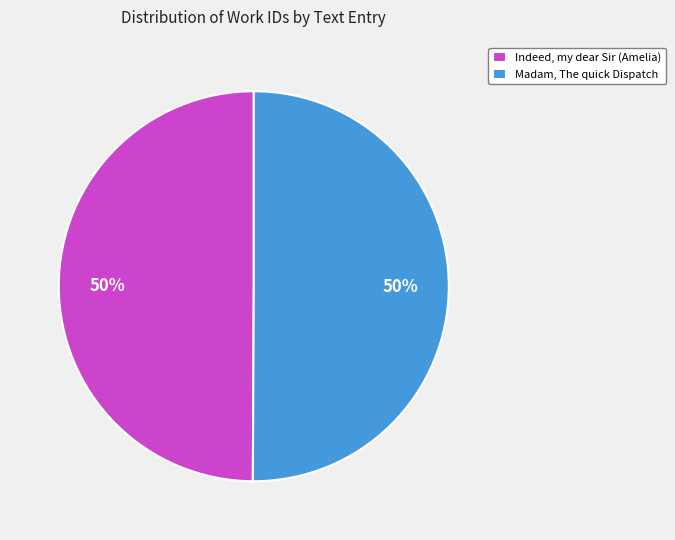

The Madam, The quick Dispatch slice represents 50% of the pie. True or false?

True